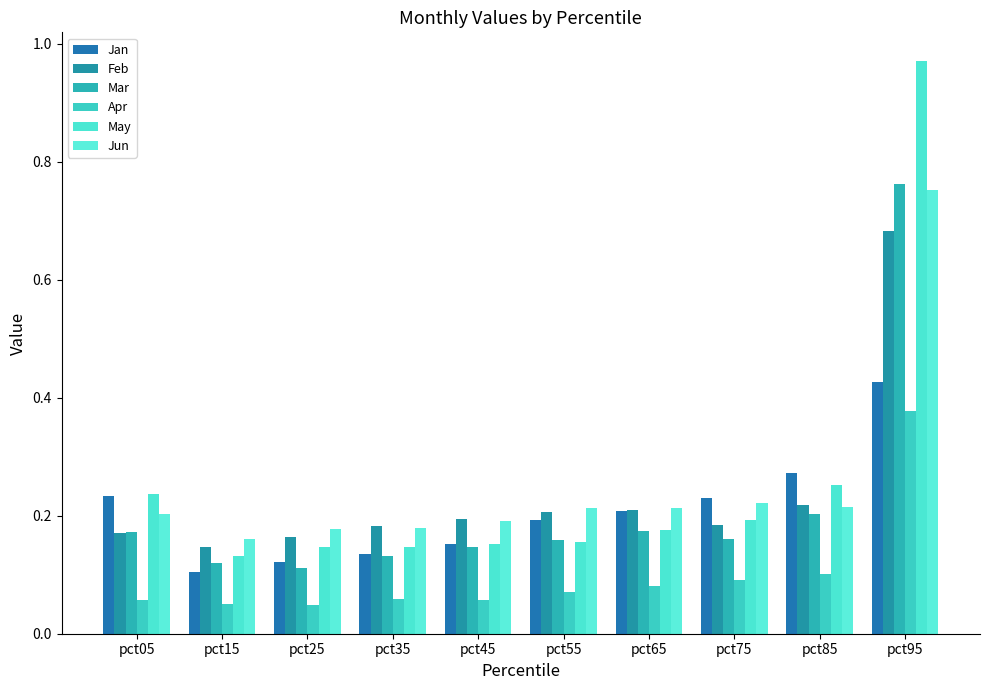

What is the greatest value displayed?

1.0